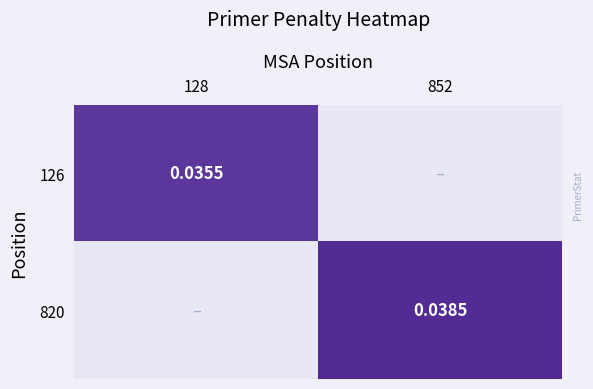

List the series in order of their peak value, highest first.

820, 126